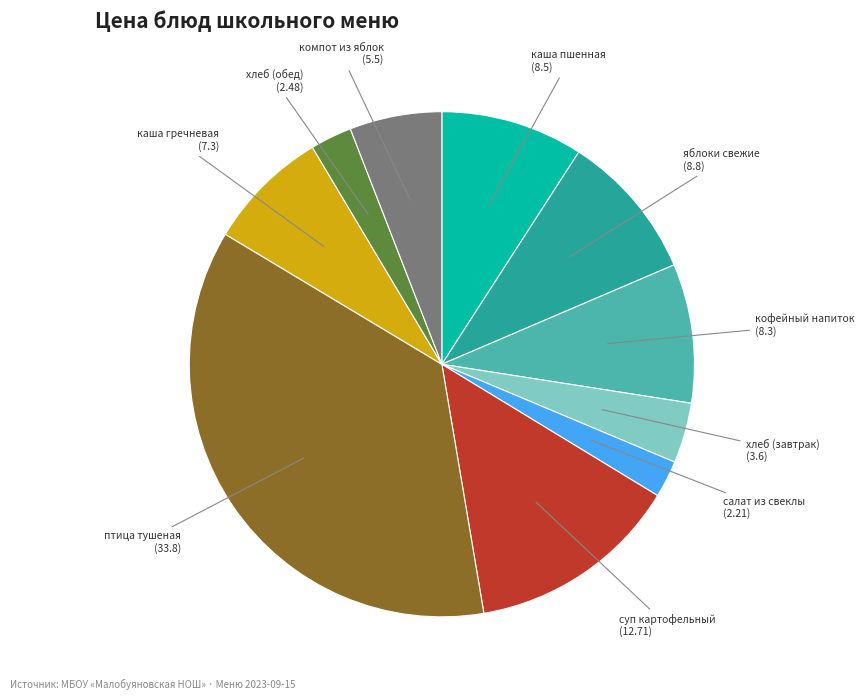

How many segments does this pie chart have?

10